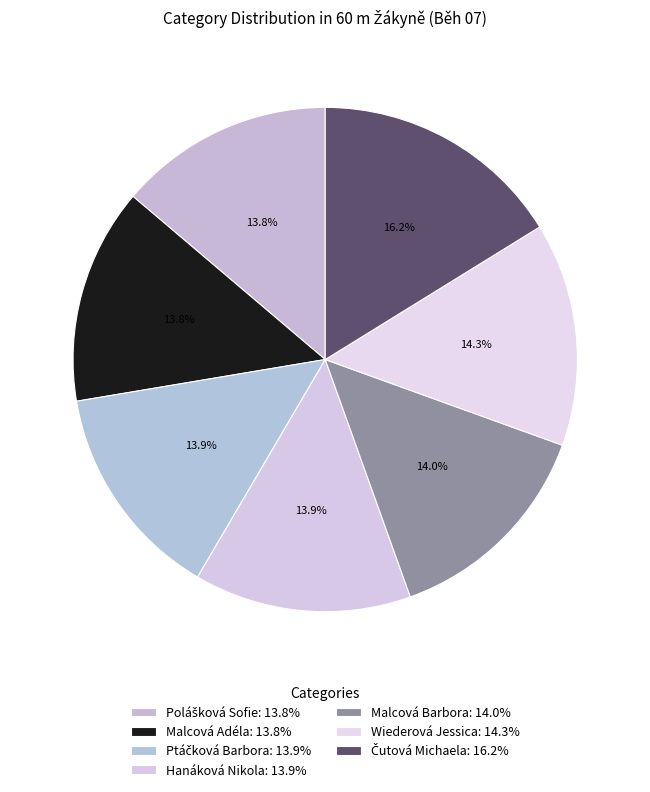

Count the number of slices in the pie.

7